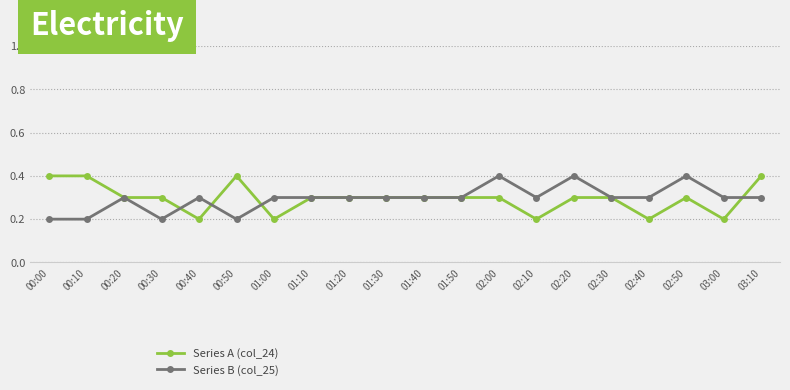

Reading right to left, list all the values displayed in this chart.

Series A (col_24): 0.4	0.2	0.3	0.2	0.3	0.3	0.2	0.3	0.3	0.3	0.3	0.3	0.3	0.2	0.4	0.2	0.3	0.3	0.4	0.4
Series B (col_25): 0.3	0.3	0.4	0.3	0.3	0.4	0.3	0.4	0.3	0.3	0.3	0.3	0.3	0.3	0.2	0.3	0.2	0.3	0.2	0.2